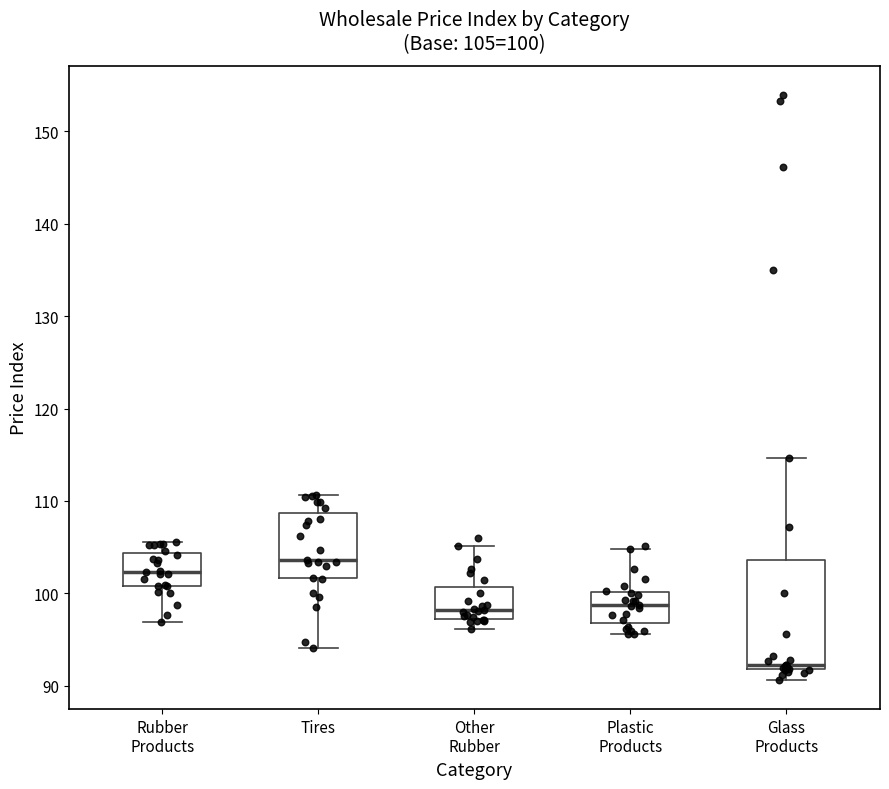

Comparing the boxes themselves (not the whiskers), which one is the tallest?

Glass Products